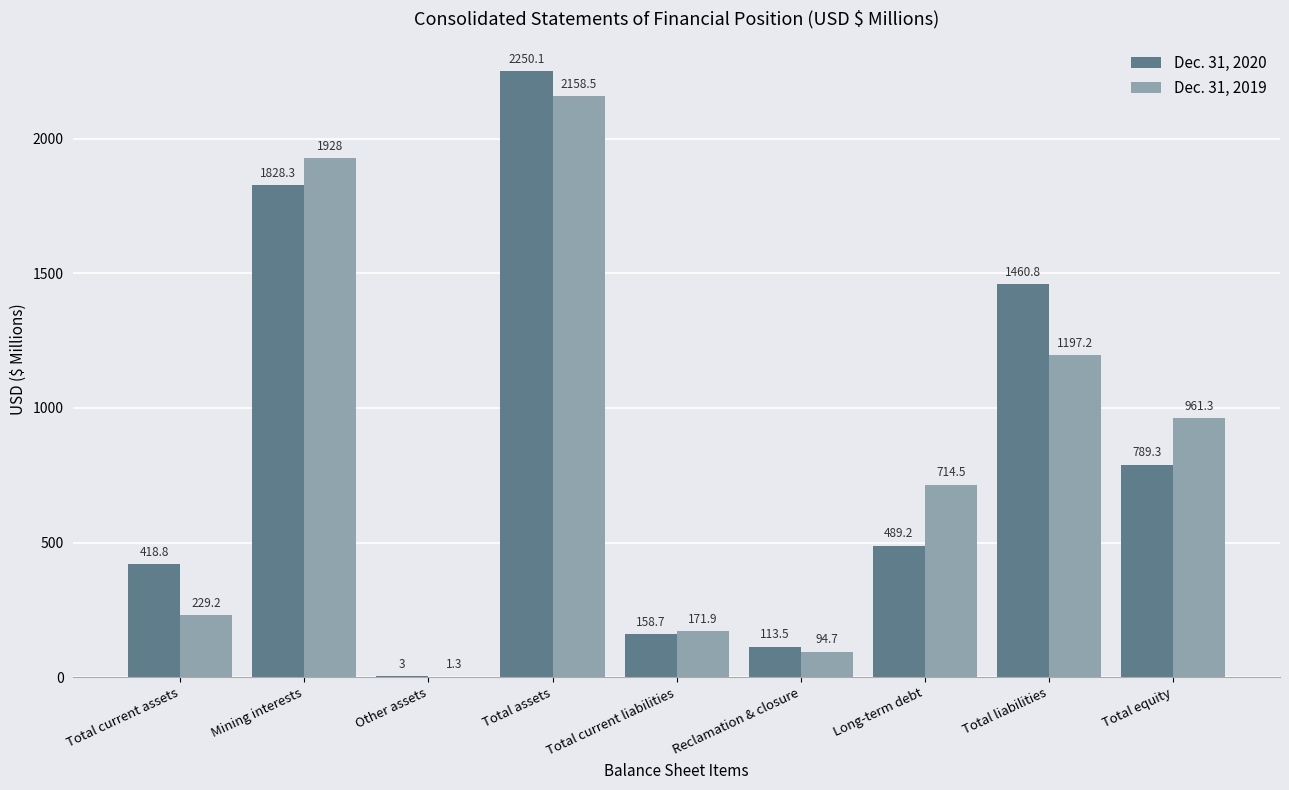

Which series has the largest total across all categories?

Dec. 31, 2020